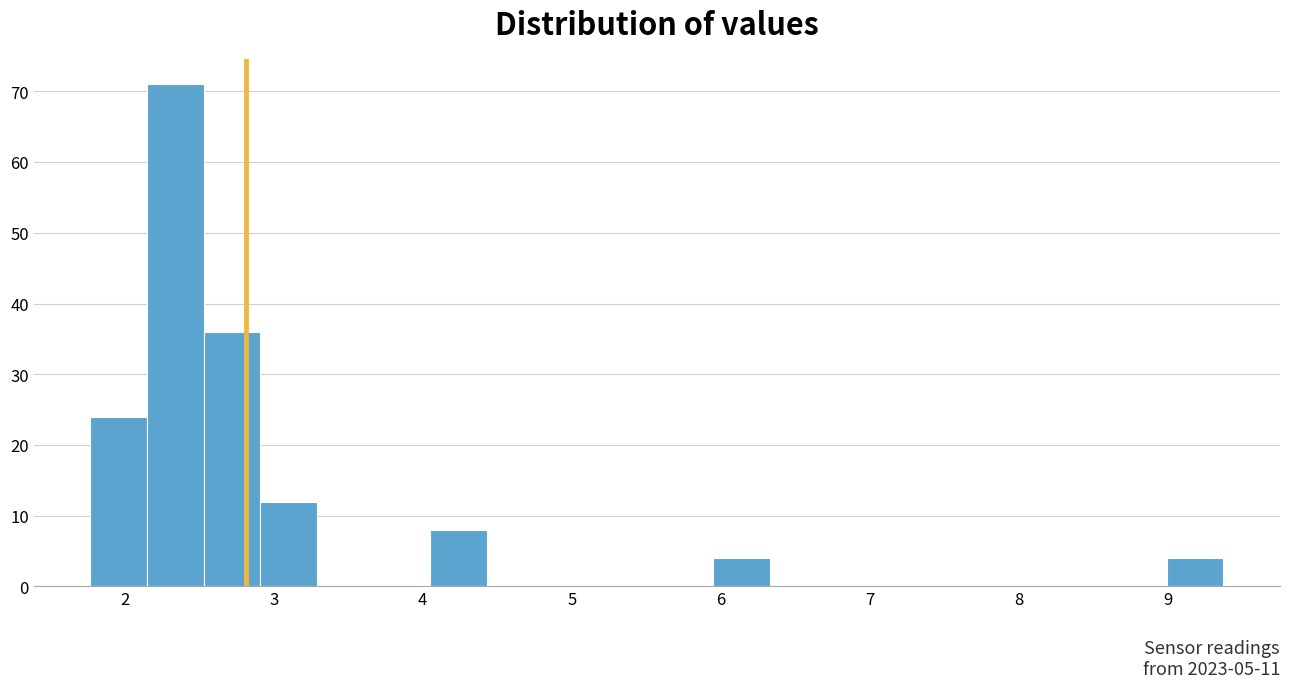

Read against the x-axis, roughly where is the centre of the tallest bar?

2.3